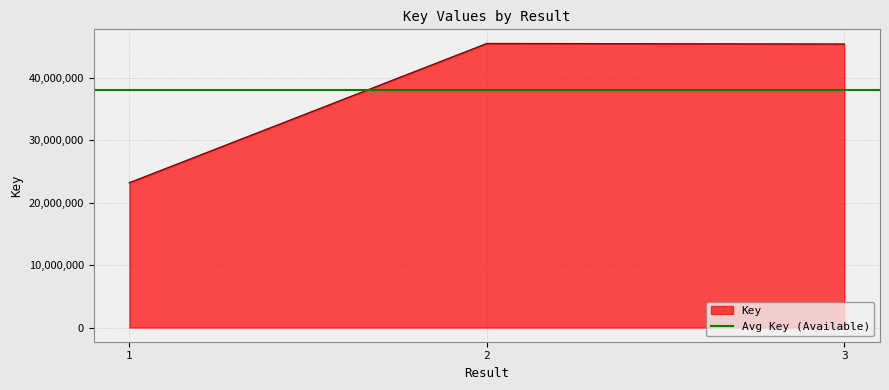

The chart shows a value of 23195470 at 1. True or false?

True